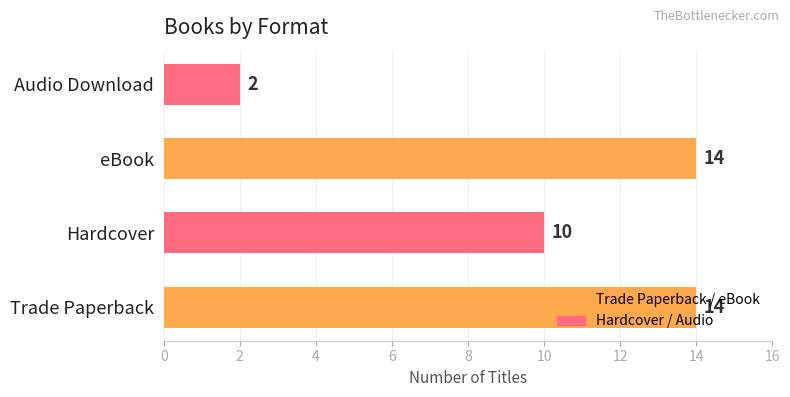

How many distinct data groups are displayed?

1